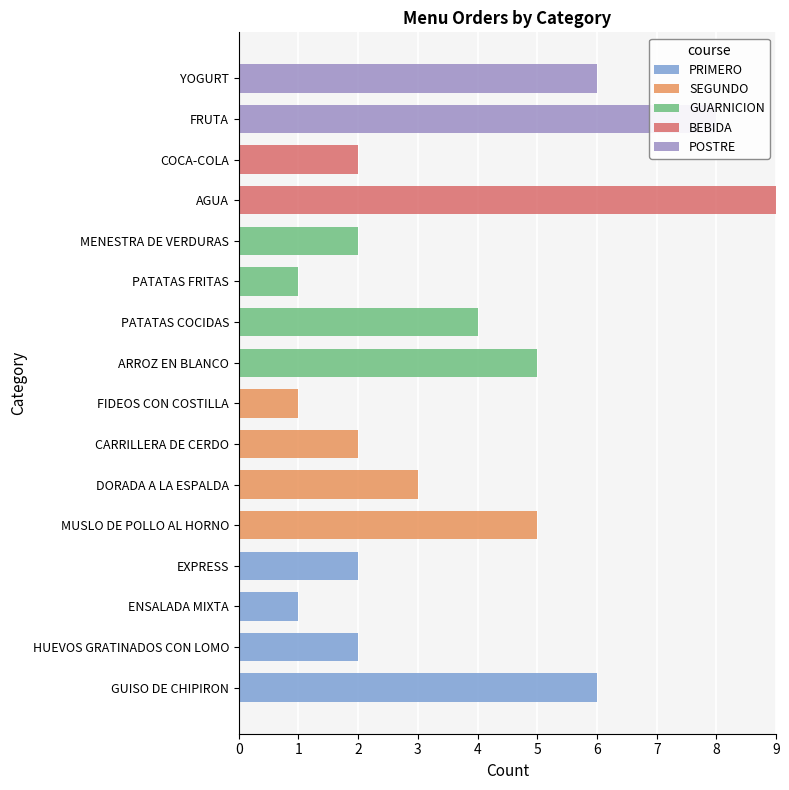

How many categories are shown in the chart?

16